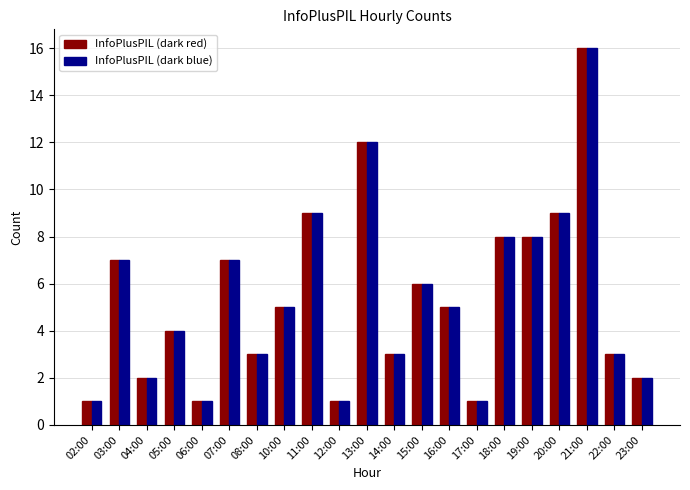

Where does the InfoPlusPIL (dark blue) series first go above 5?

03:00